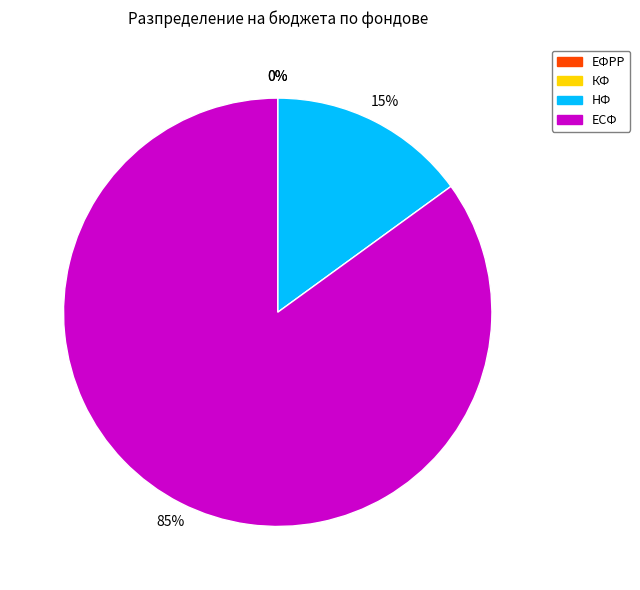

To the nearest percent, what is the average slice percentage?

25%